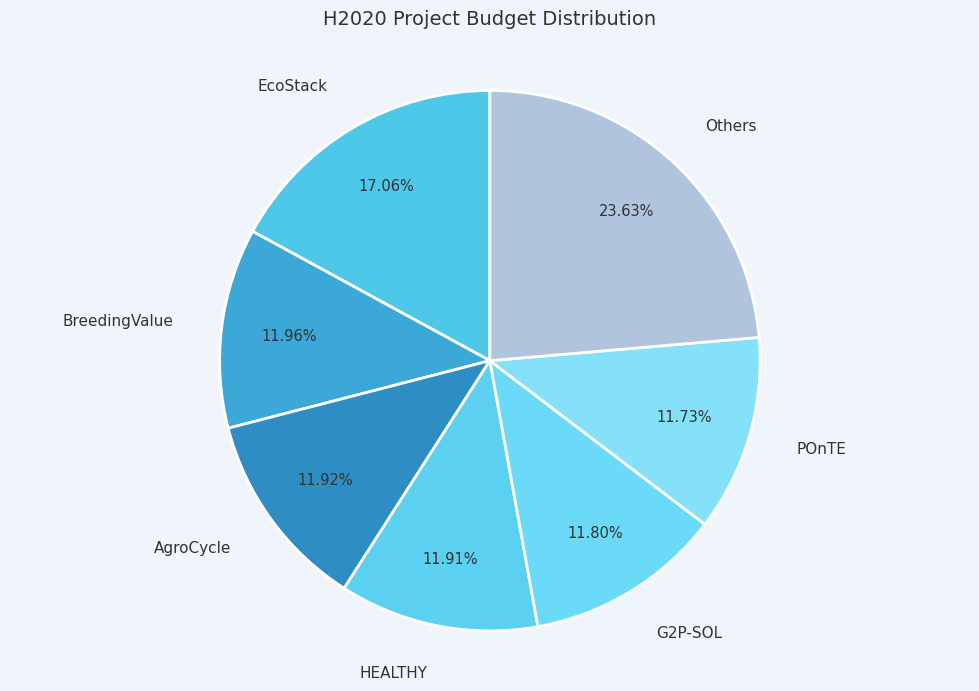

What is the largest slice in the pie chart?

Others